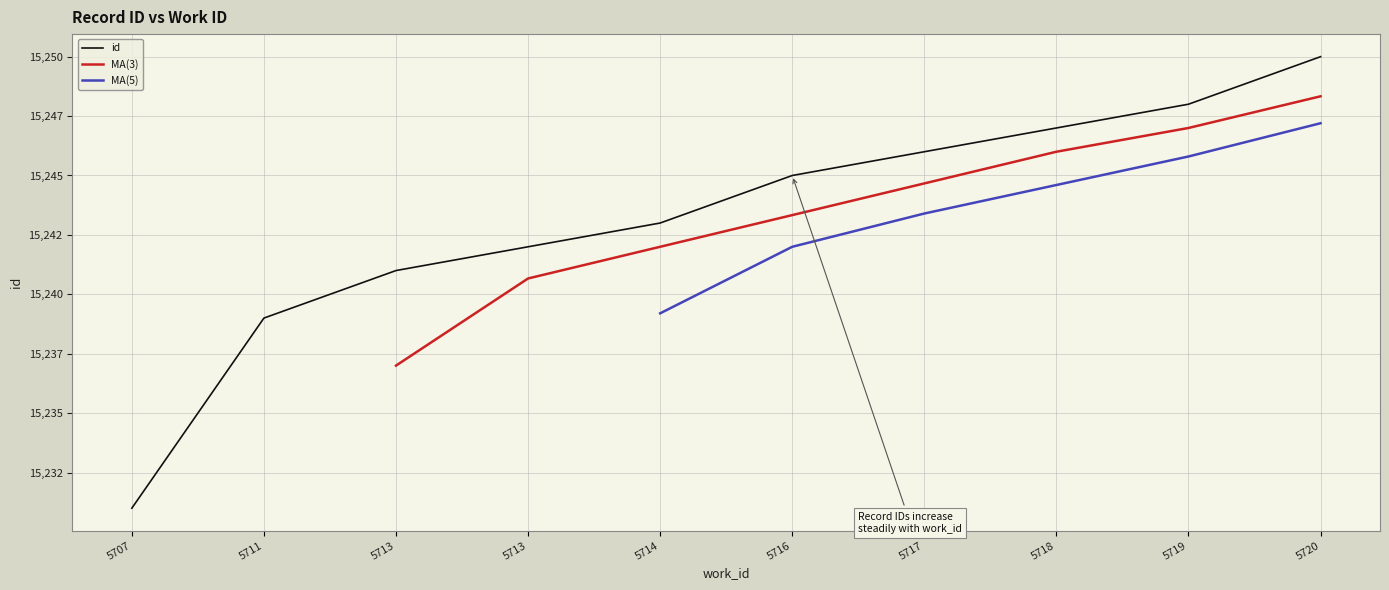

What is the change in value from 5707 to 5716?

+14